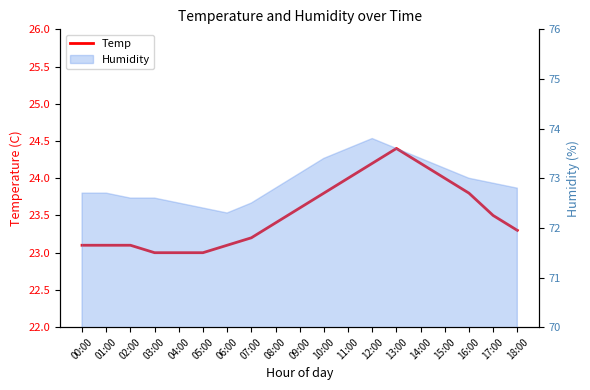

Between 17:00 and 10:00, which is larger?

10:00